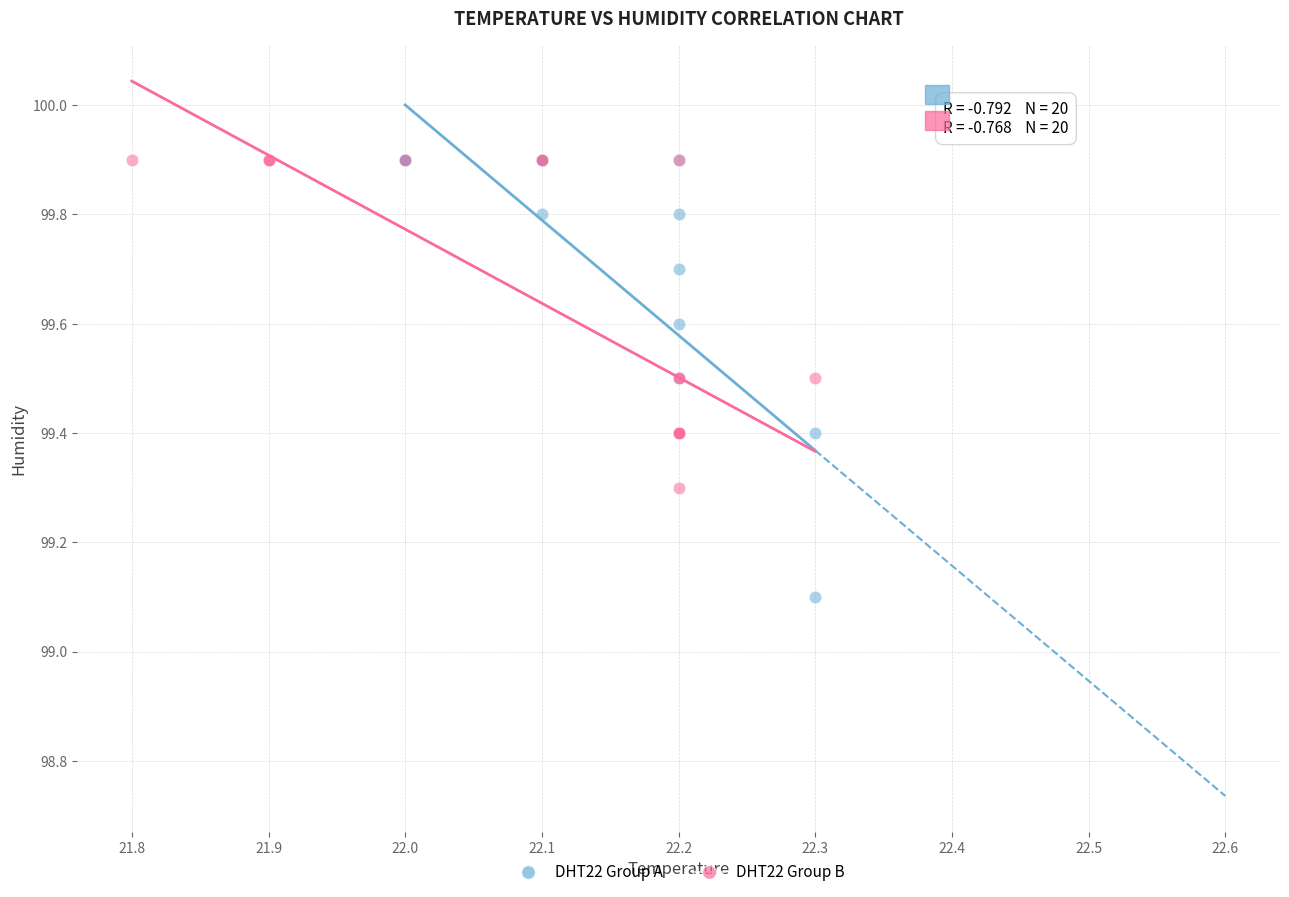

Which series reaches the minimum Y coordinate?

DHT22 Group A